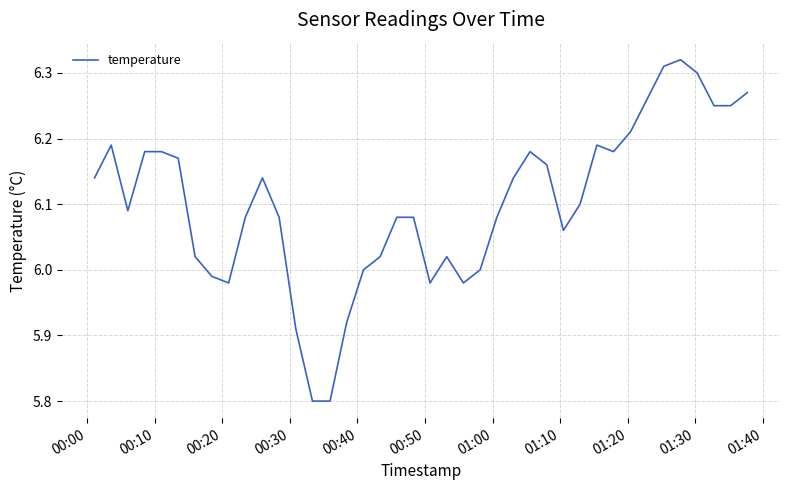

What is the smallest value displayed?

5.8